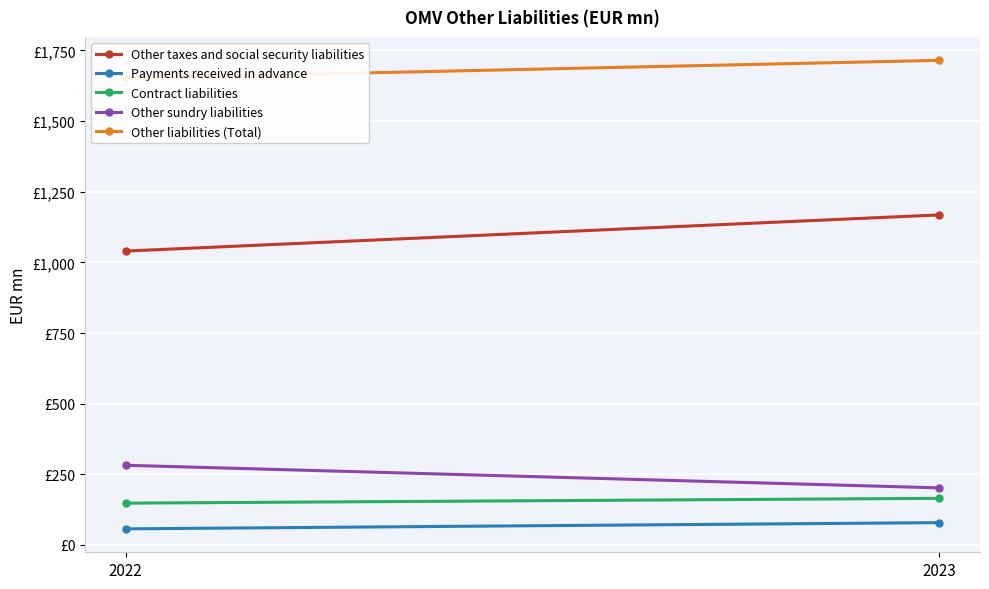

Which series has the largest range (max minus min)?

Other taxes and social security liabilities